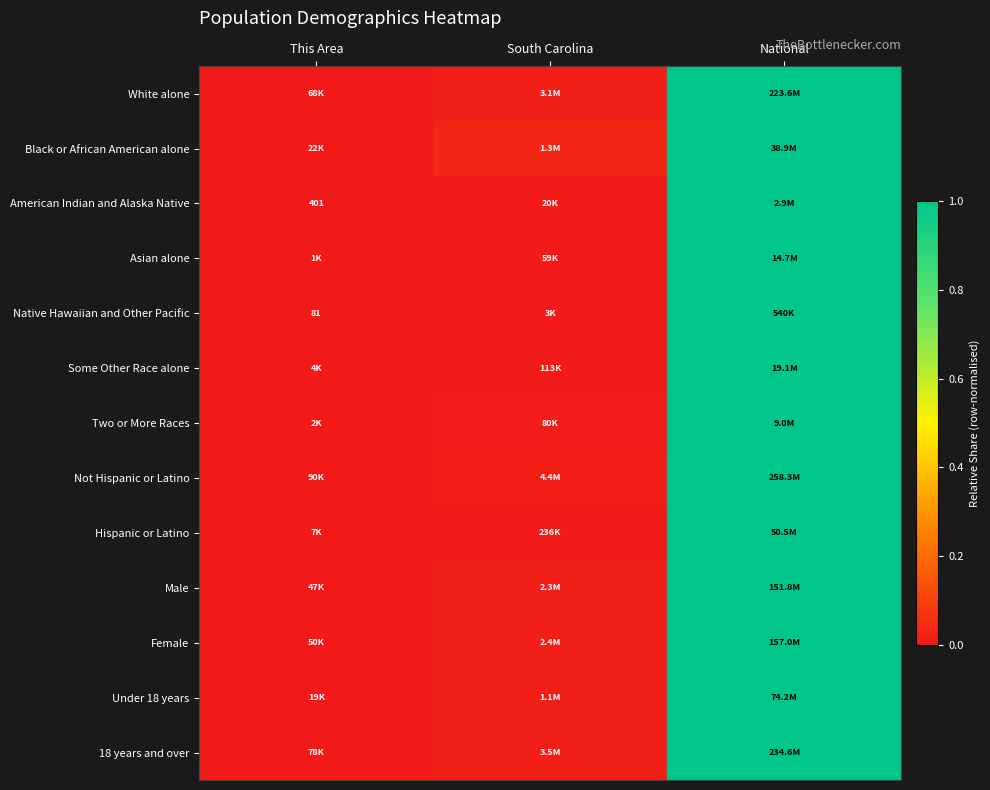

Which category has the lowest value across all series?

This Area